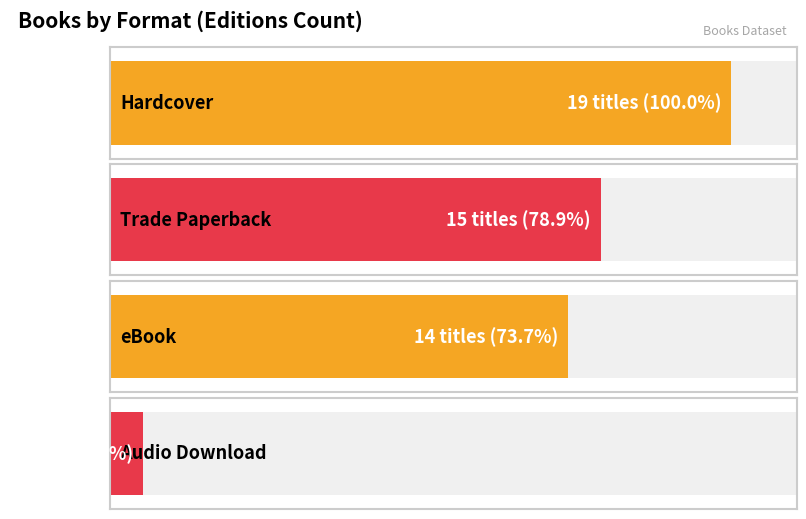

List the labels in order of value, smallest first.

Audio Download, eBook, Trade Paperback, Hardcover